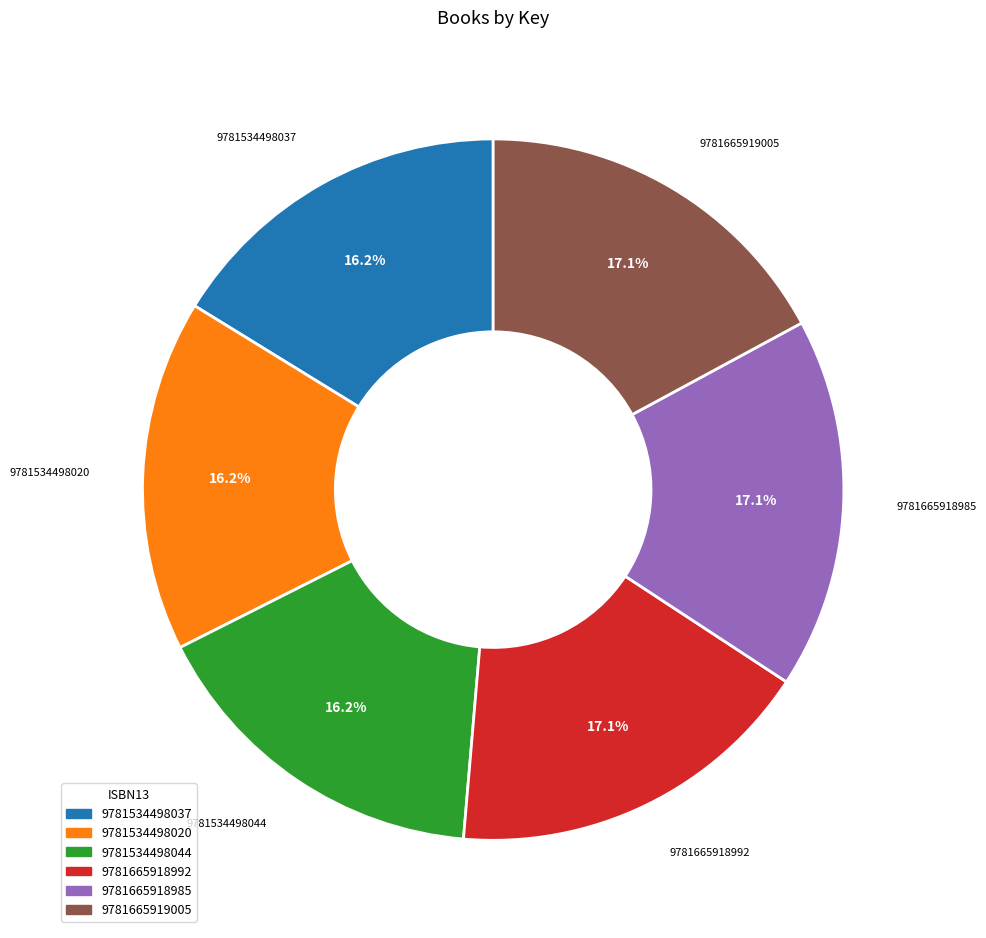

Does any single category account for the majority?

No